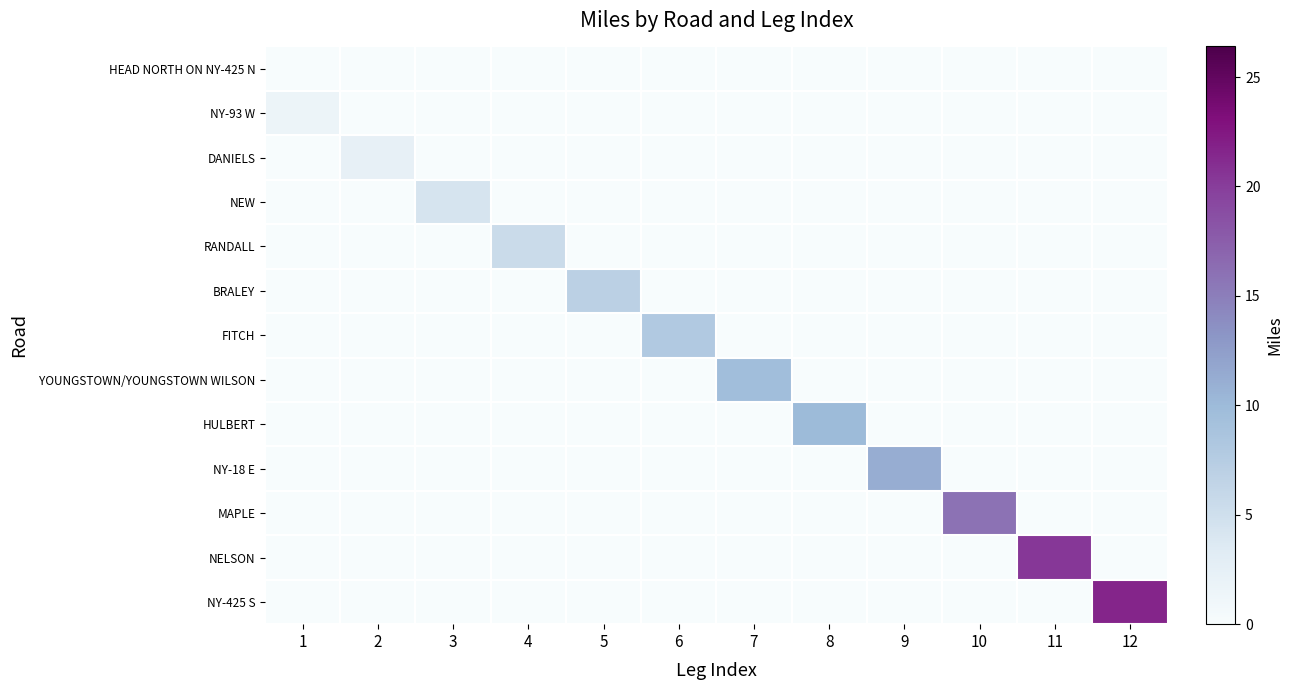

How many data points does each series have?

12